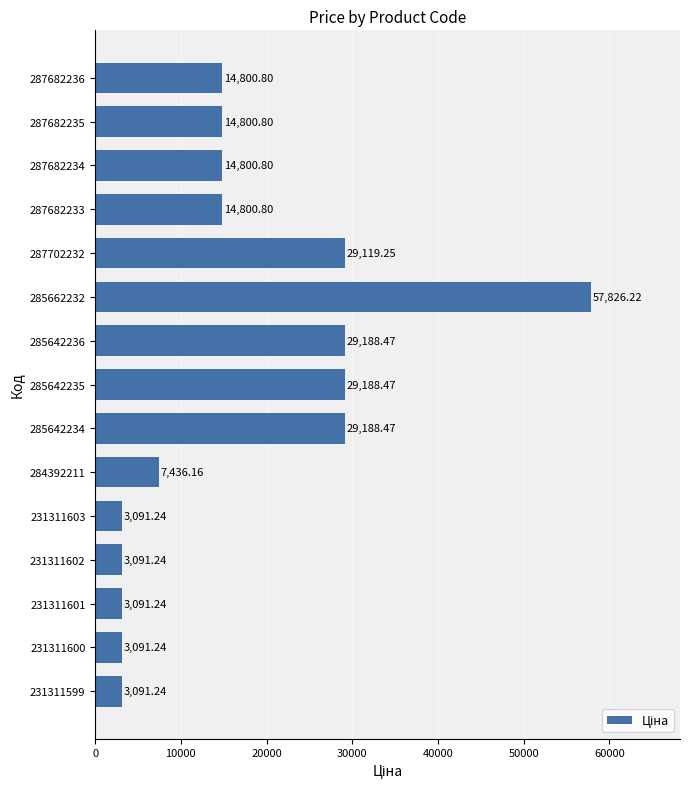

What is the average value?

17107.1